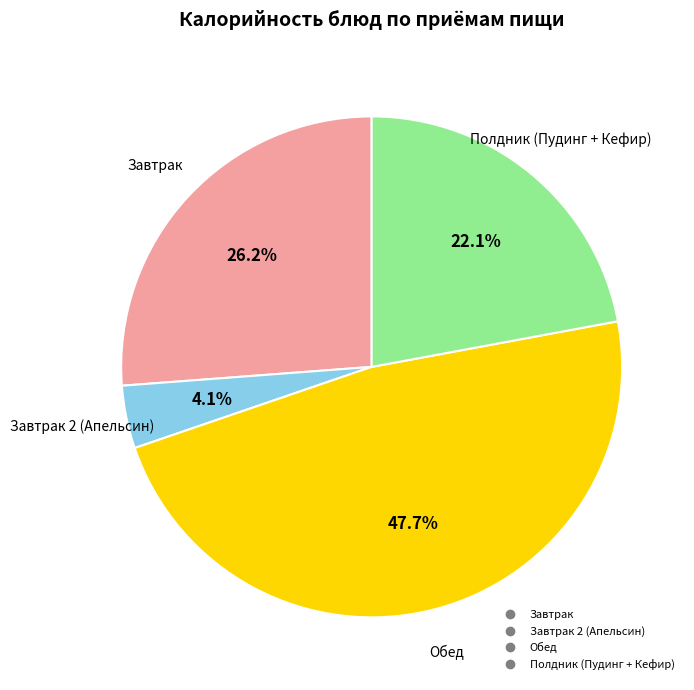

Does any single category account for the majority?

No